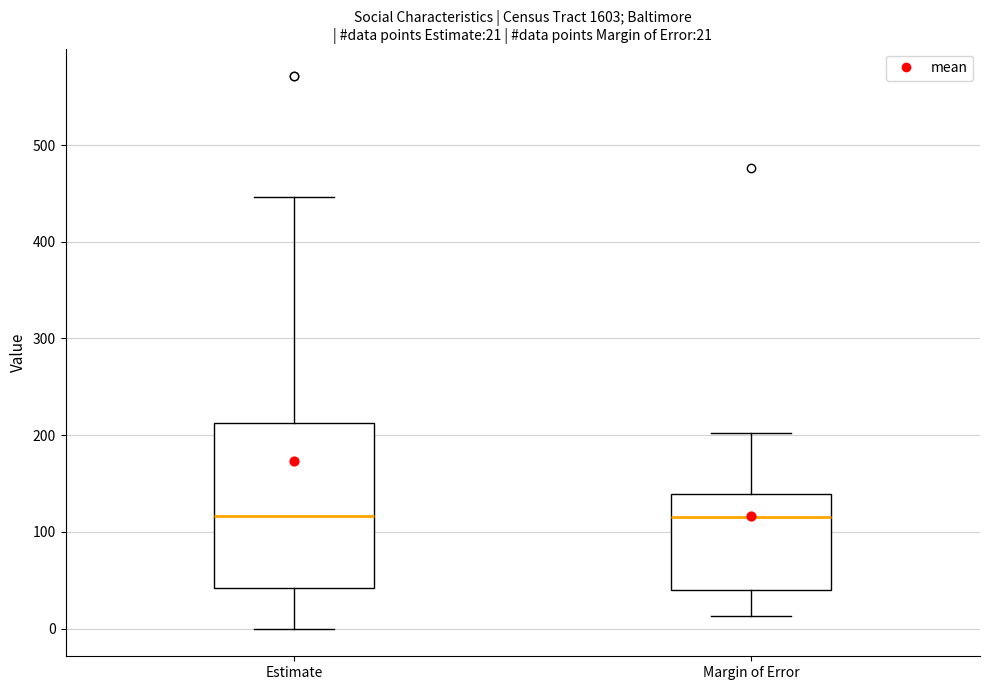

Which box is the tallest, from its lower edge to its upper edge?

Estimate